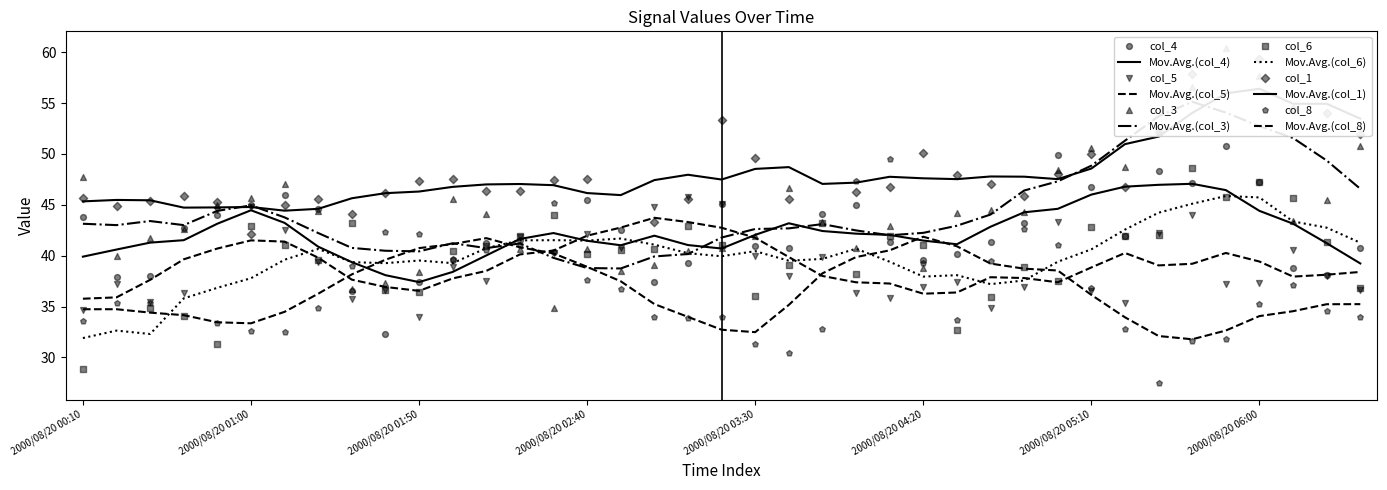

Is the value of col_5 (1.410) at 2000/08/20 05:00 greater than the value of col_3 (1.114) at 2000/08/20 01:40?

Yes